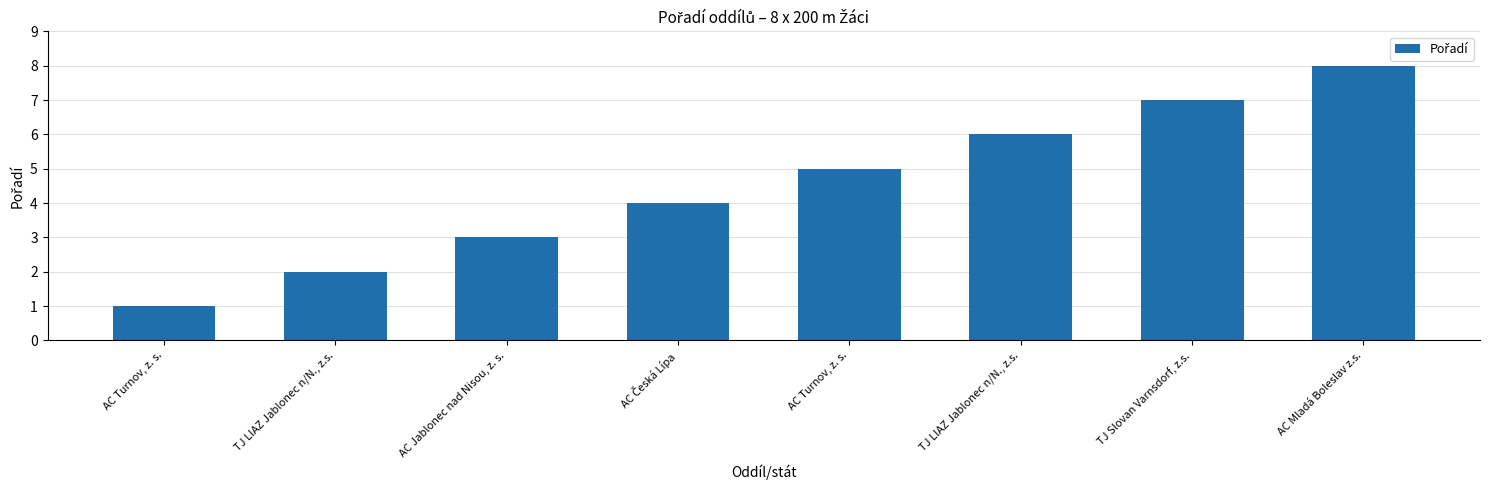

What is the change in value from TJ LIAZ Jablonec n/N., z.s. to TJ Slovan Varnsdorf, z.s.?

+5